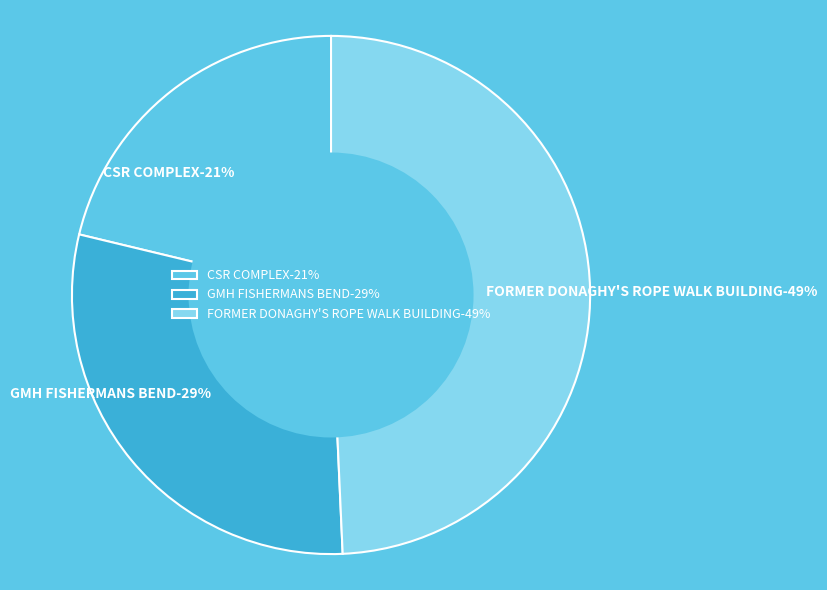

Rank the categories by value from highest to lowest.

FORMER DONAGHY'S ROPE WALK BUILDING, GMH FISHERMANS BEND, CSR COMPLEX